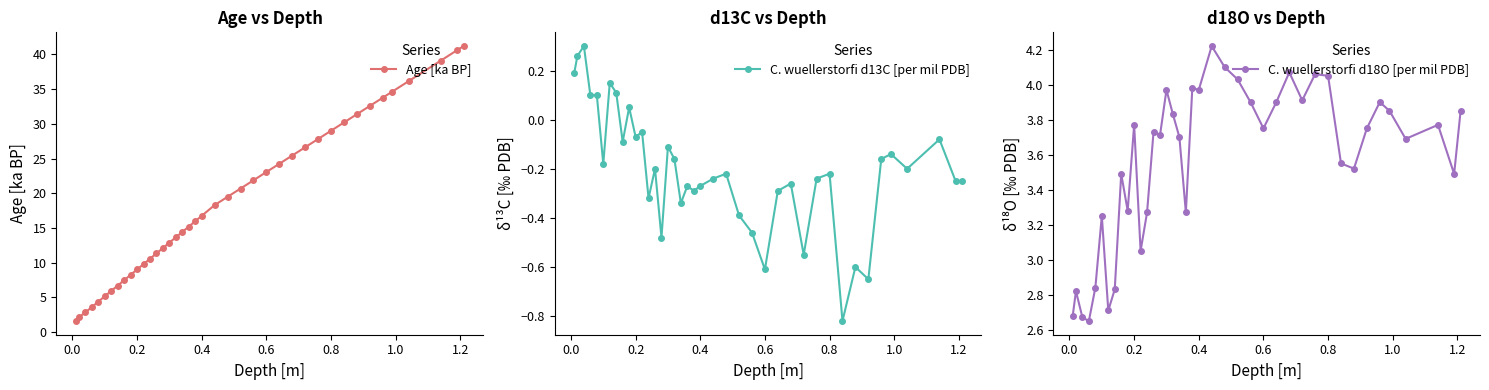

What are all the series names shown in the legend?

Age [ka BP], C. wuellerstorfi d13C [per mil PDB], C. wuellerstorfi d18O [per mil PDB]